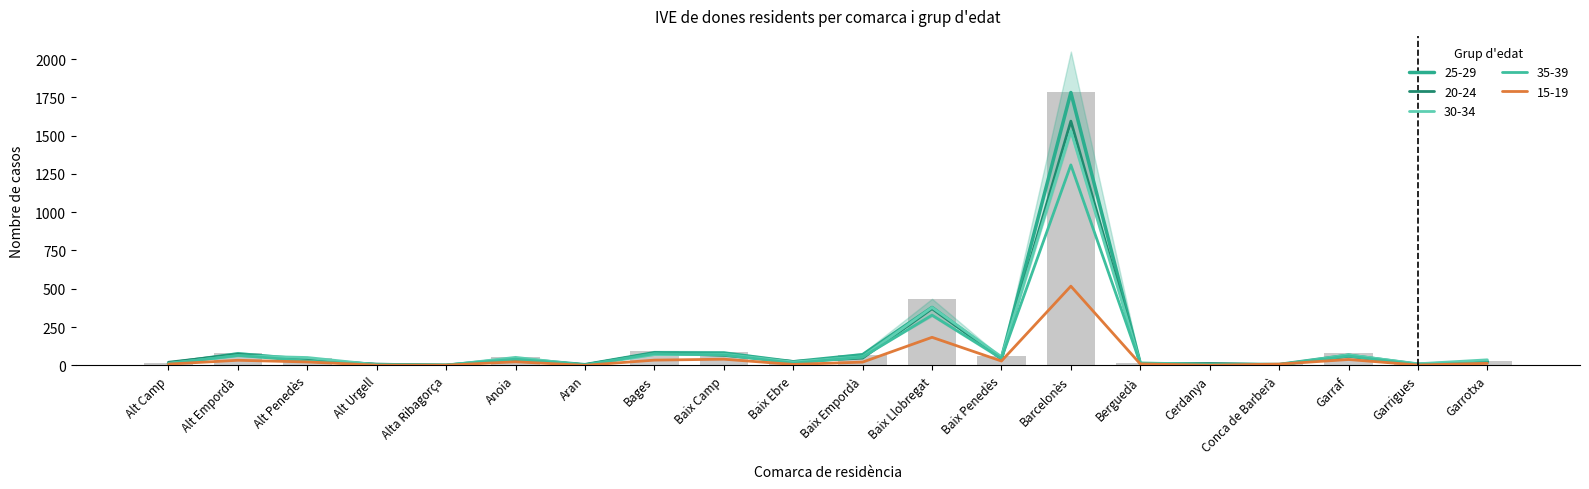

Rank the series at Anoia from lowest to highest value.

15-19, 20-24, 35-39, 25-29, 30-34, Total